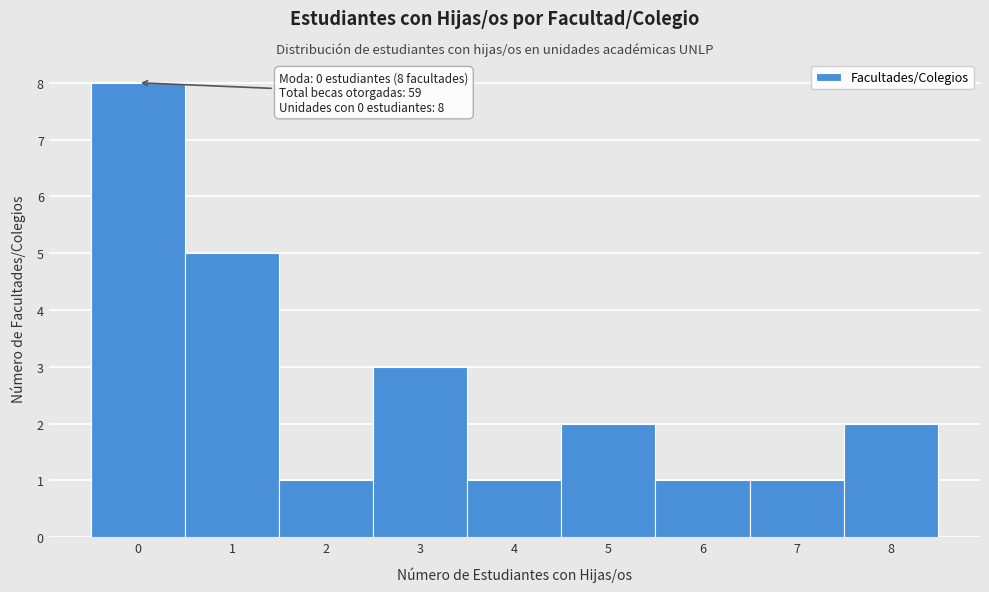

Which range on the x-axis has the tallest bar?

-0.5 to 0.5